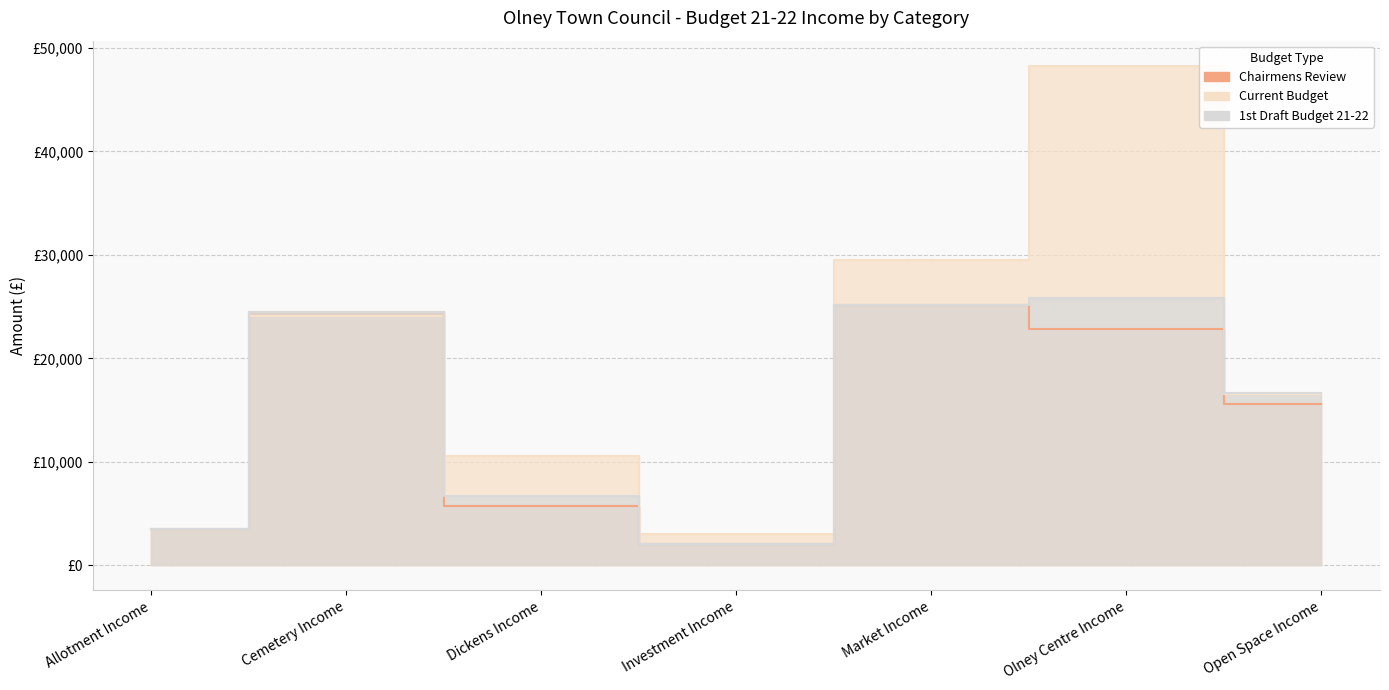

Which series has the widest spread of values?

Current Budget